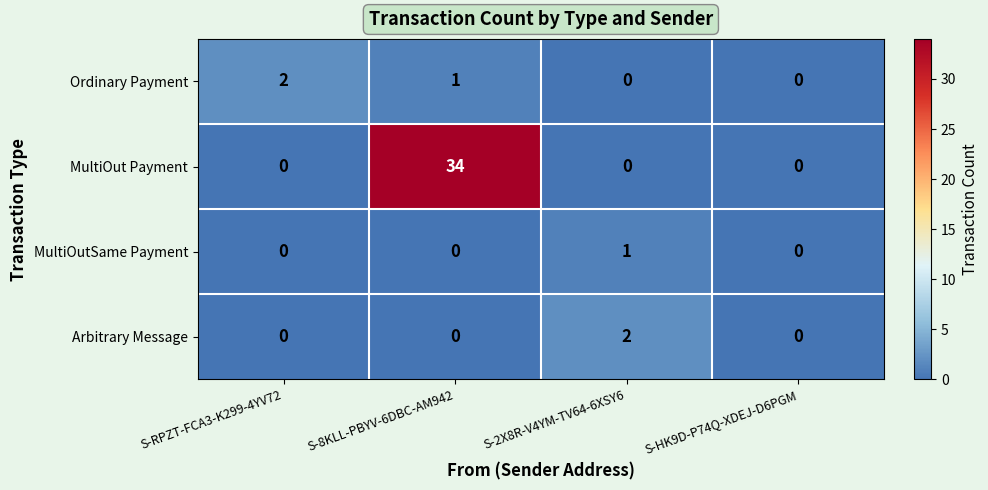

What is the sum of the Ordinary Payment values at S-RPZT-FCA3-K299-4YV72 and S-8KLL-PBYV-6DBC-AM942?

3